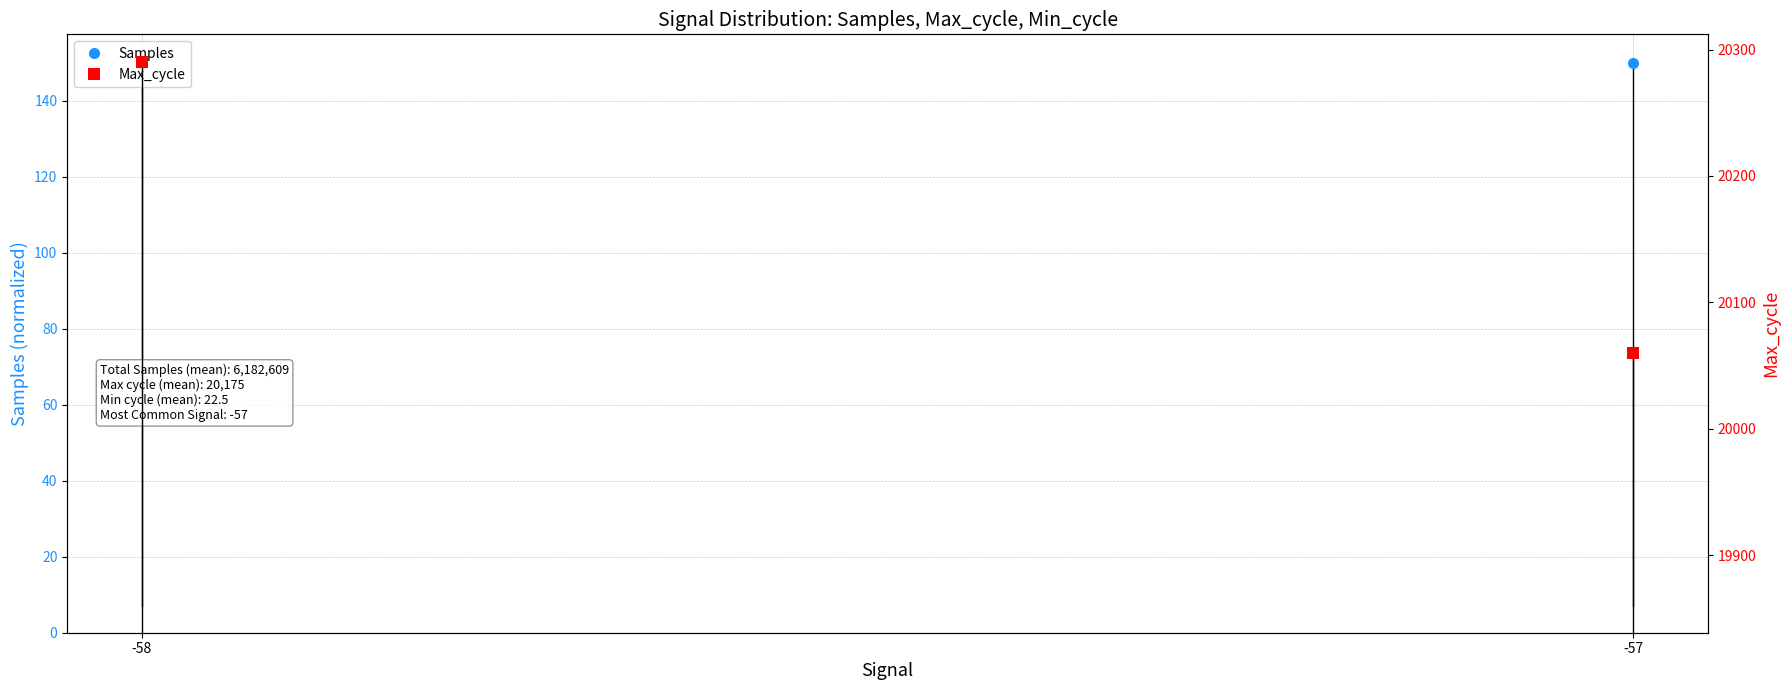

At which label does Samples reach its minimum?

-58